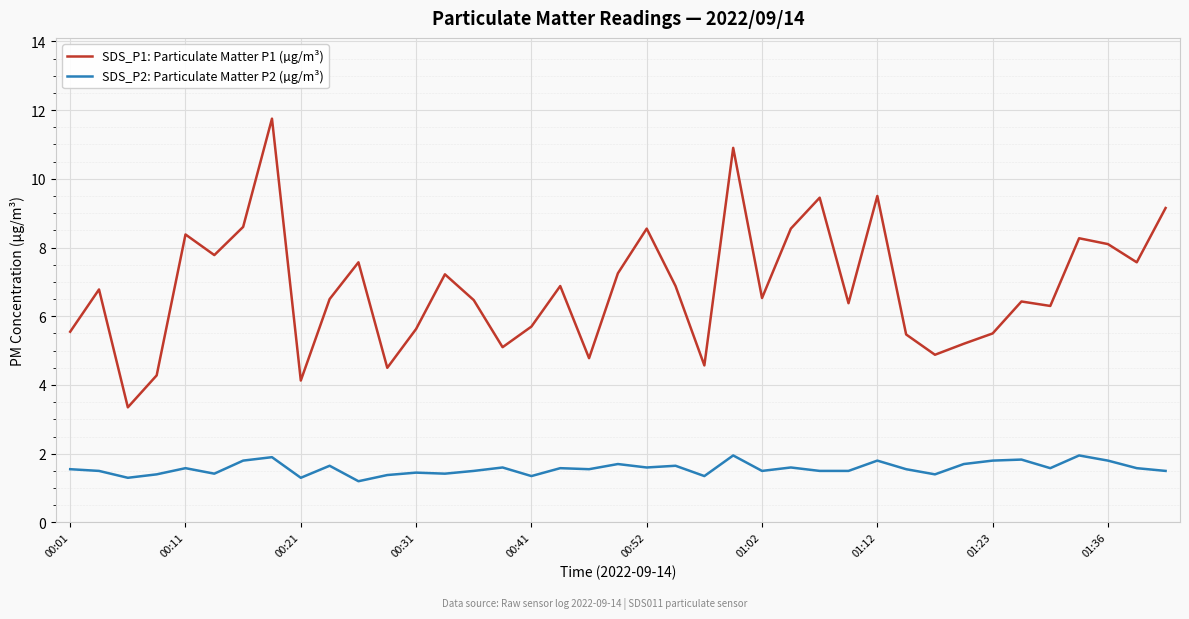

Is this an area chart (filled region under the line)?

No